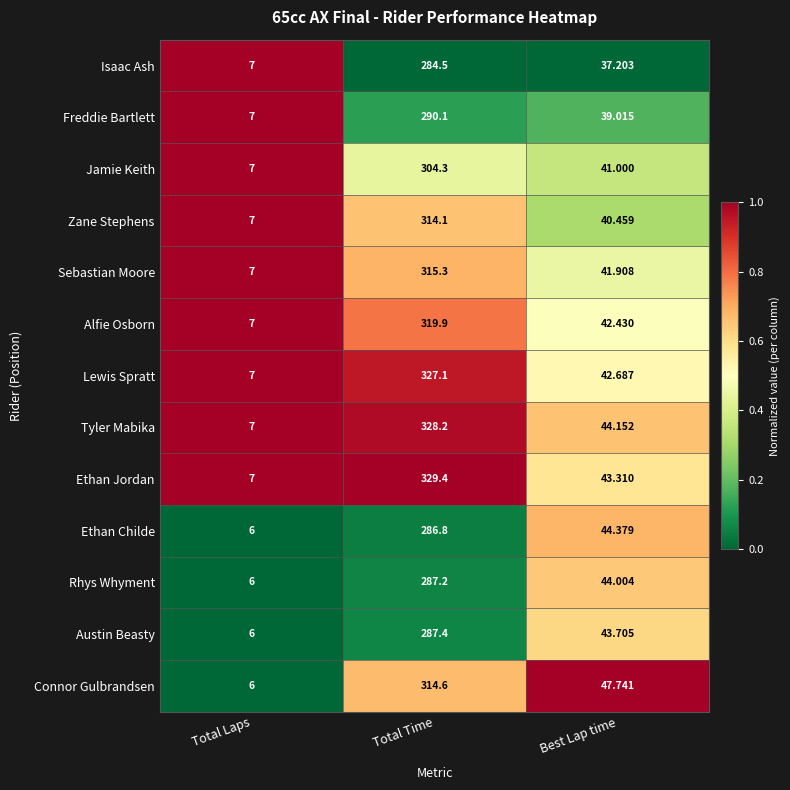

Is the value of Rhys Whyment at Total Laps greater than the value of Alfie Osborn at Total Time?

No